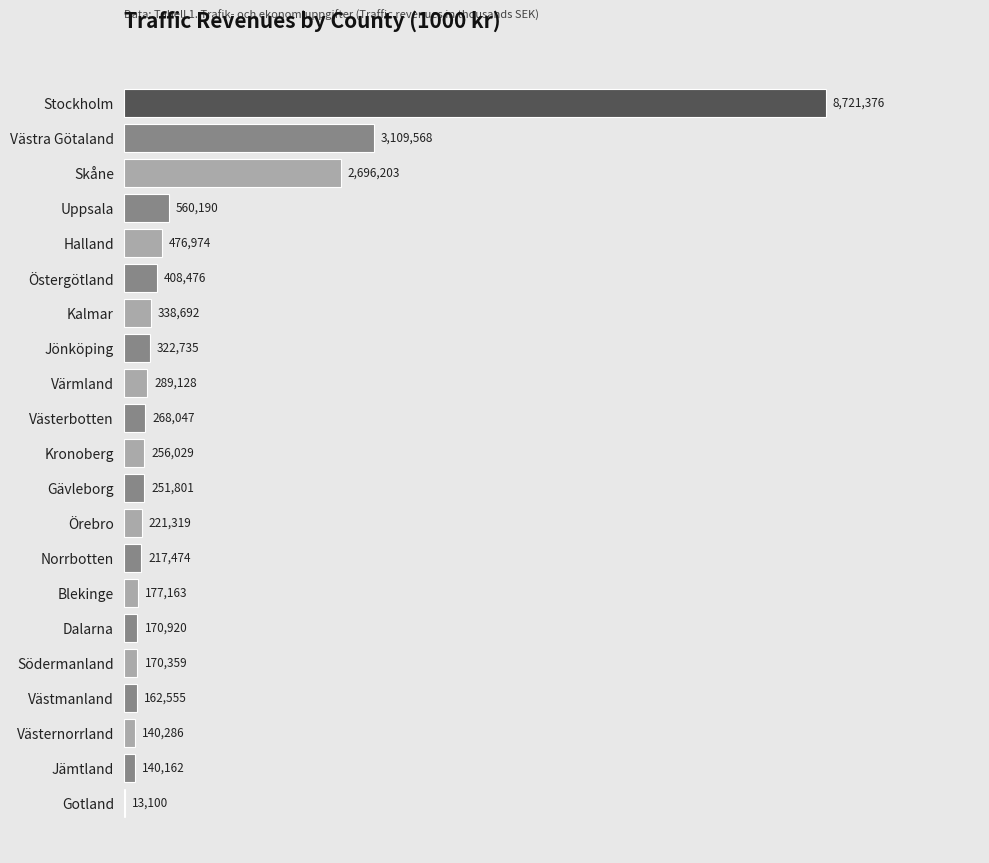

Are the bars grouped side by side (vs. stacked)?

No